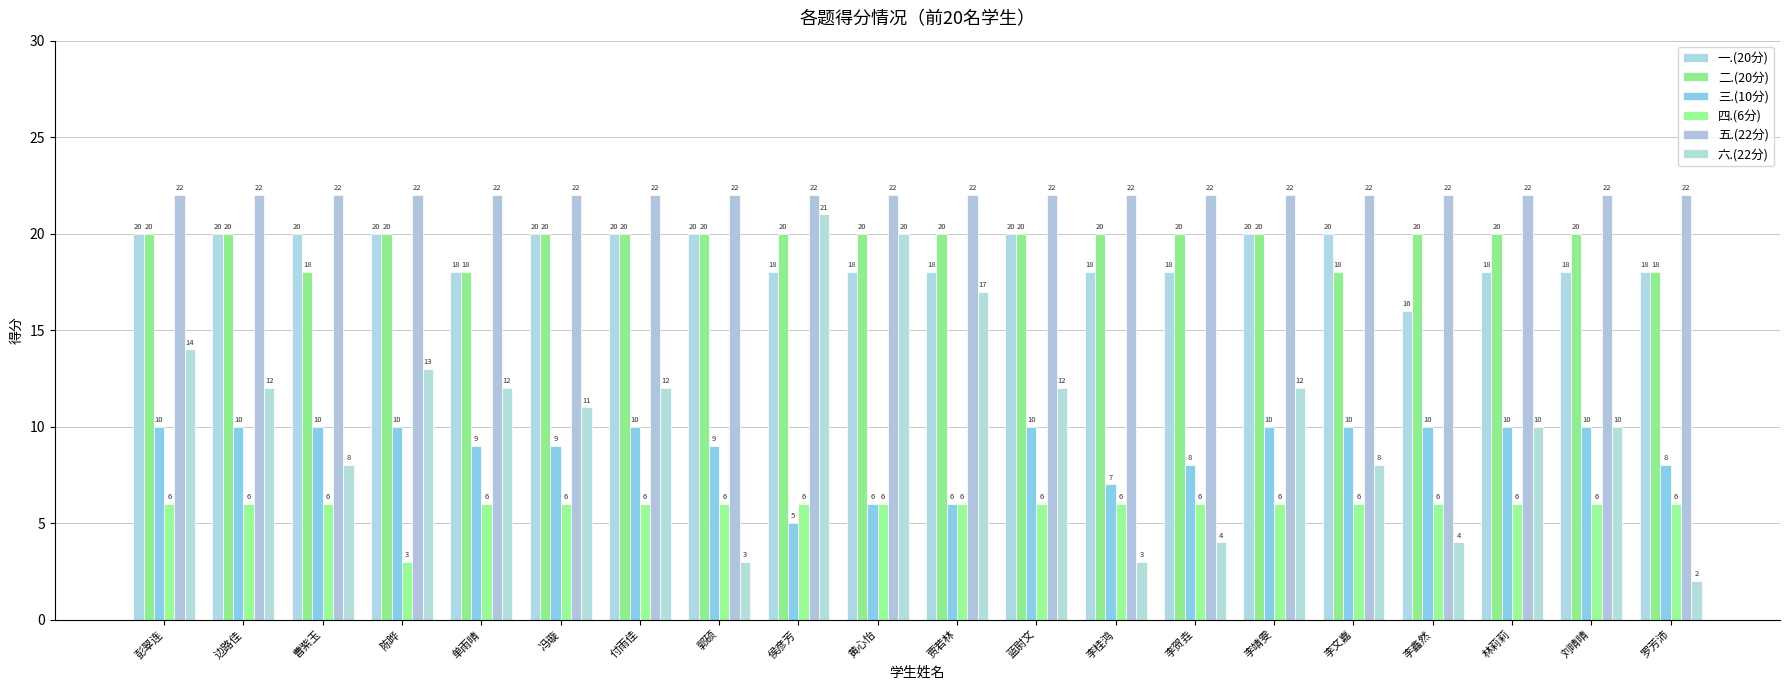

Between 贾若林 and 林莉莉, which series saw the biggest shift?

六.(22分)